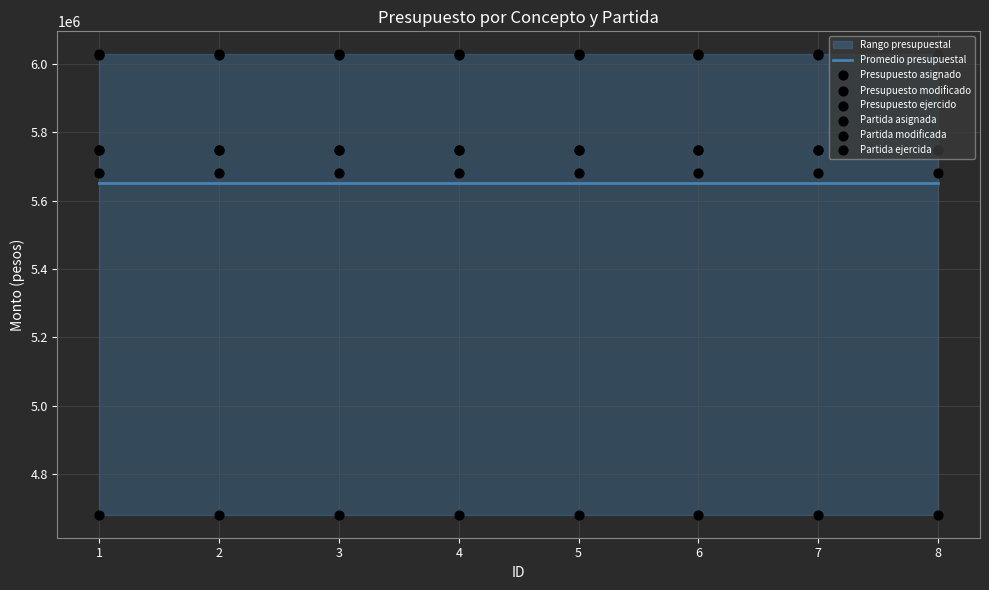

Which series has the largest Y range (max minus min)?

Presupuesto asignado